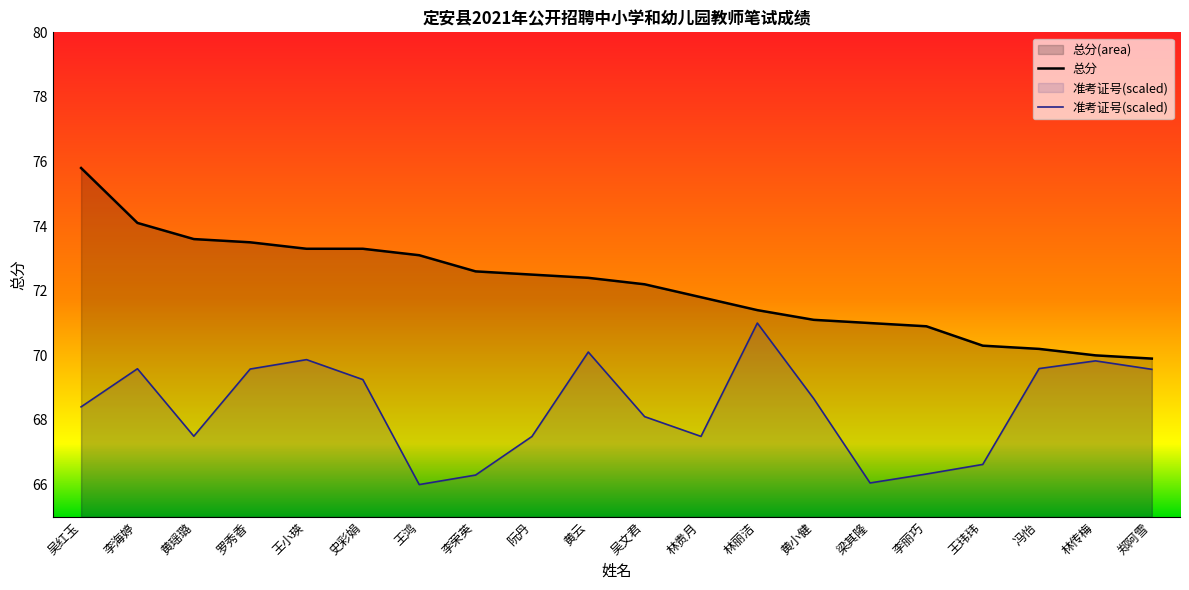

What position from the right is 阮丹?

12